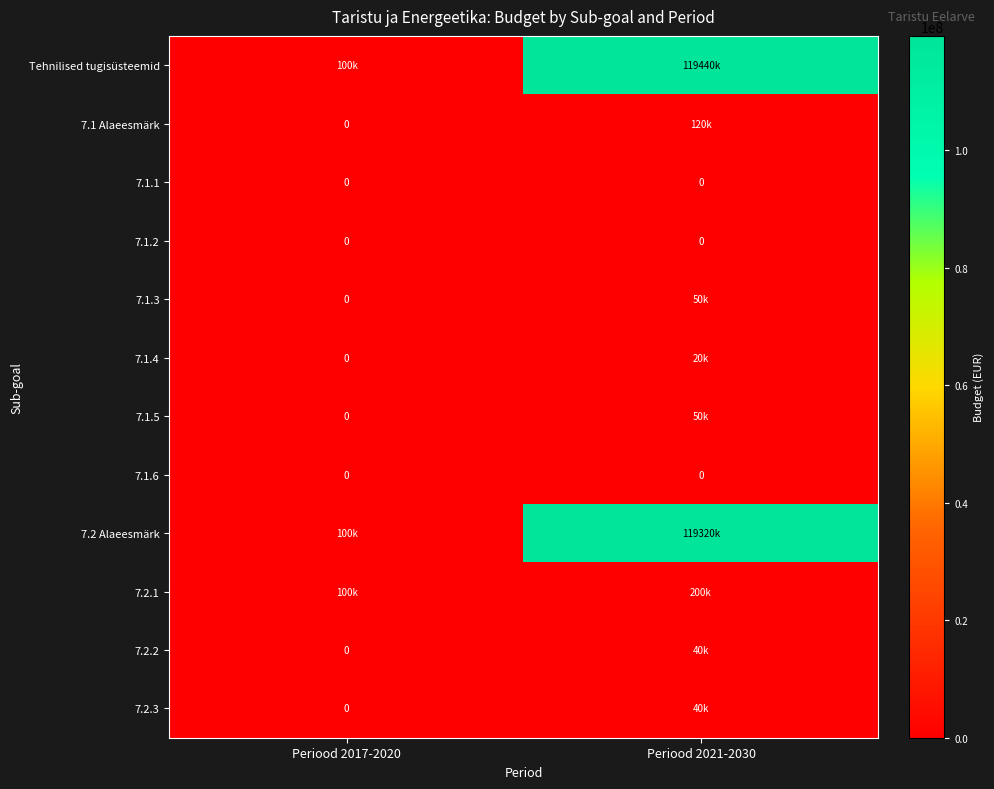

What is the total value across all series at Periood 2021-2030?

239280000